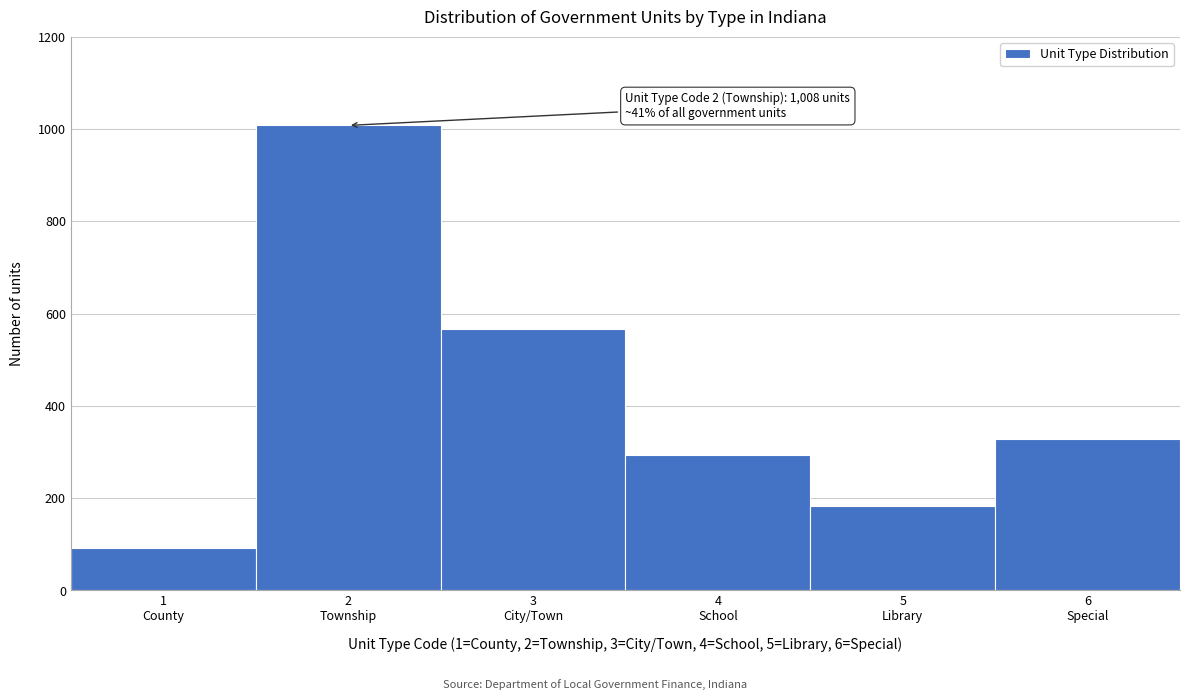

Reading right to left, transcribe all the data shown in this chart.

328	184	294	567	1008	92